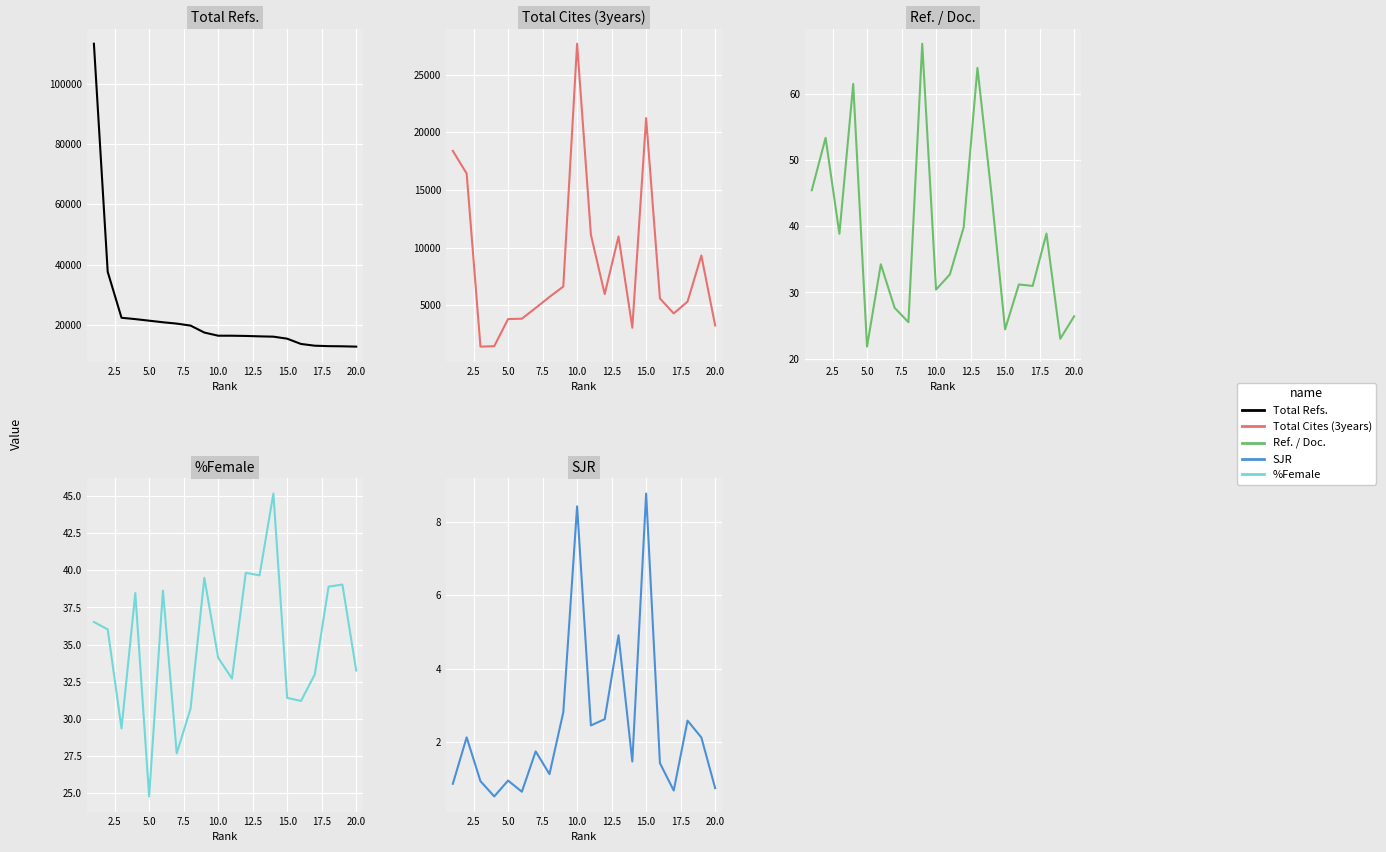

Is it true that Total Cites (3years) equals 7953.4 at 17.5?

False